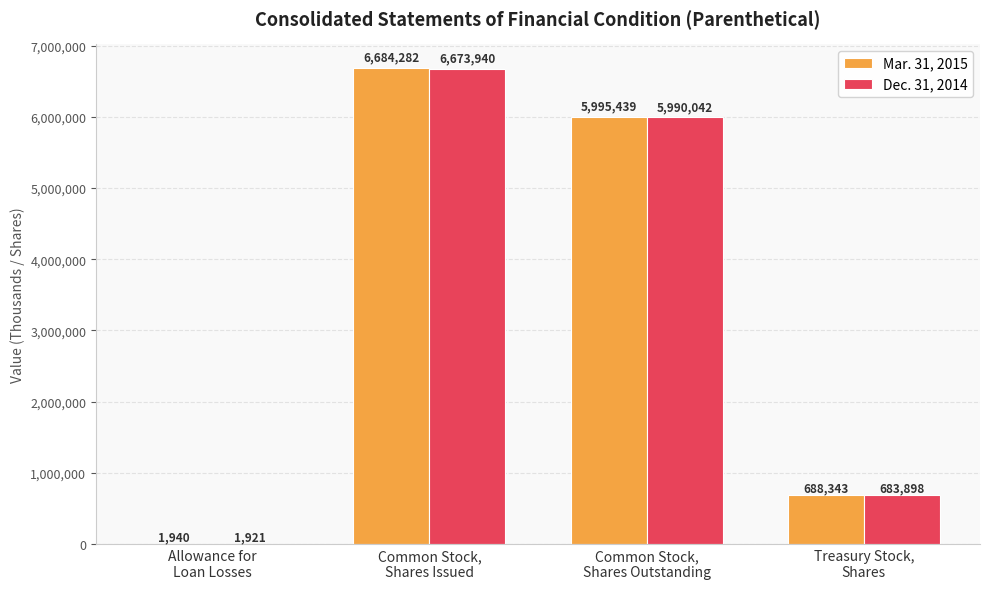

How many groups of bars are there?

4